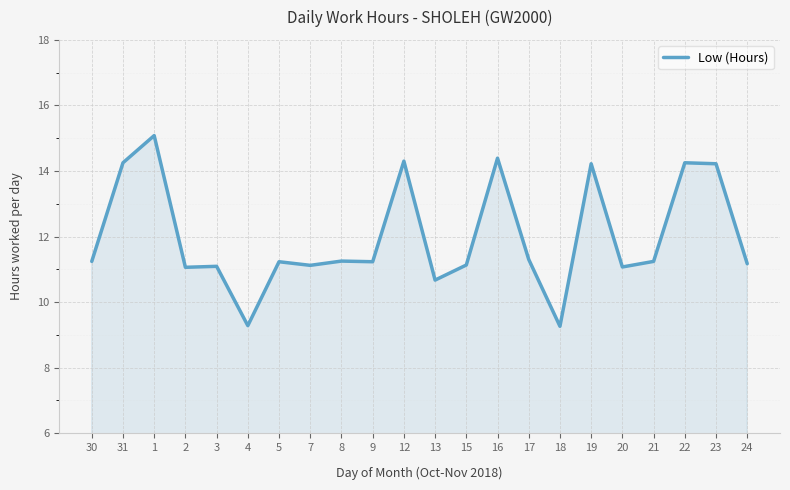

Read the value at 13.

10.7